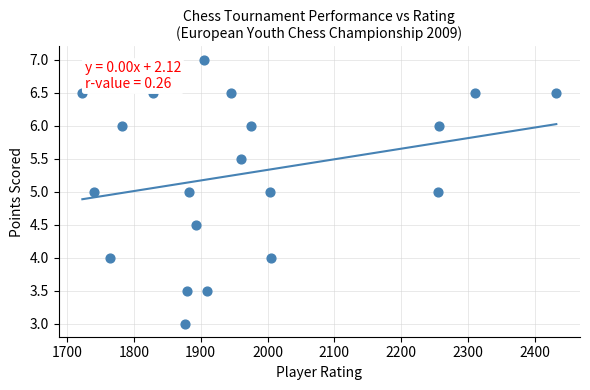

What is the range of X values (max minus min)?

709.0